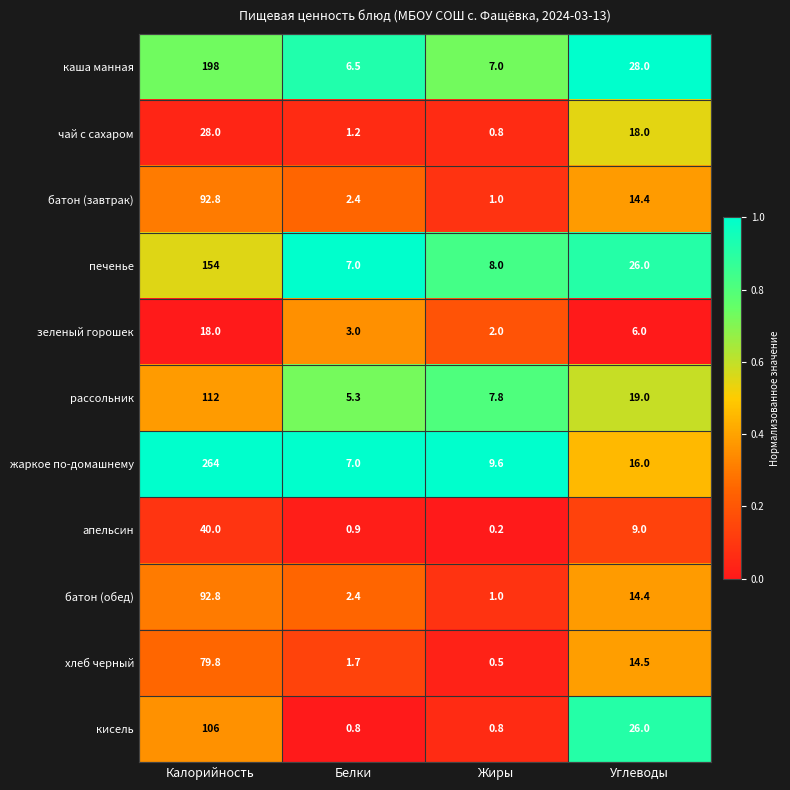

List the labels in order of каша манная value, smallest first.

Белки, Жиры, Углеводы, Калорийность